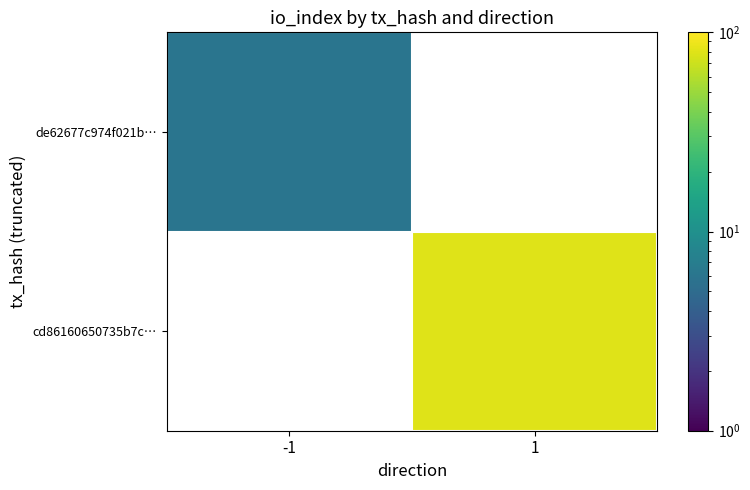

Is the value of de62677c974f021b… at -1 greater than the value of cd86160650735b7c… at 1?

No